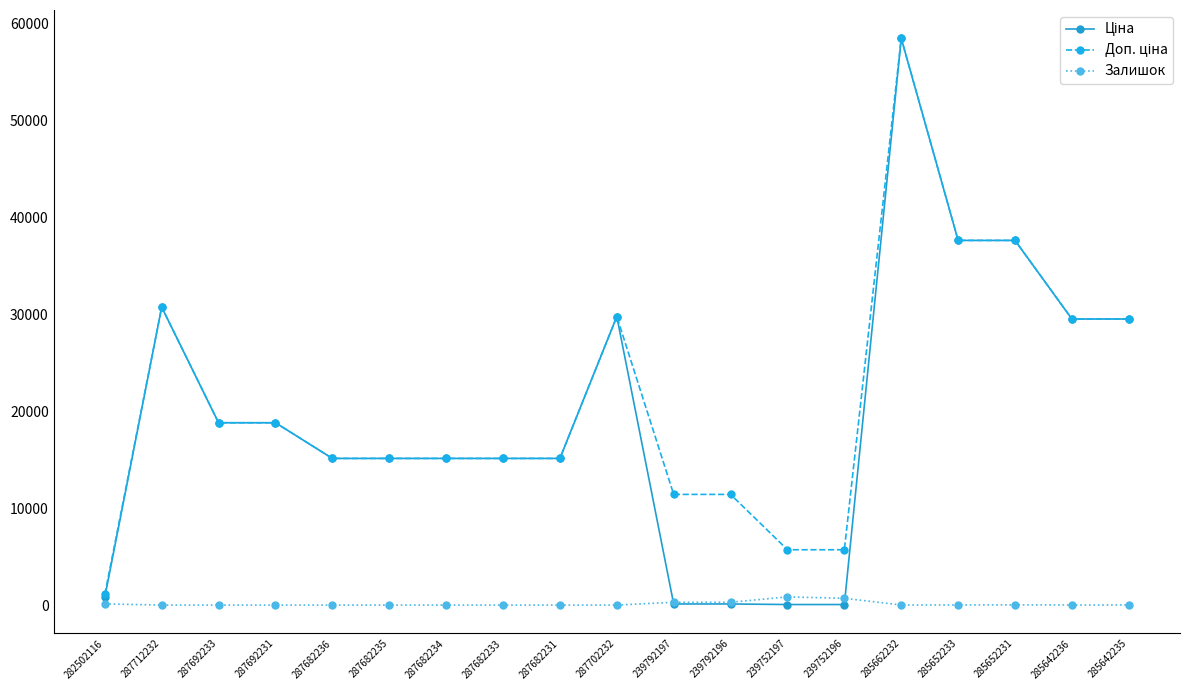

What is the maximum value shown in the chart?

58426.5